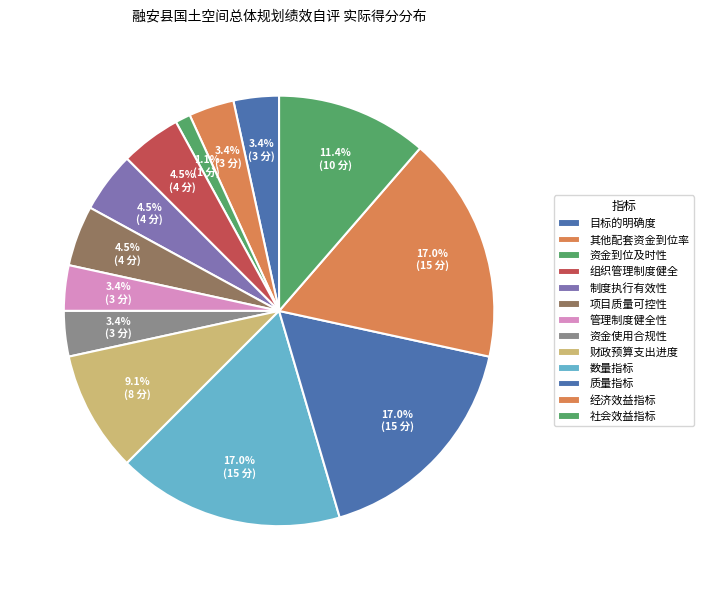

Rank the categories by value from lowest to highest.

资金到位及时性, 目标的明确度, 其他配套资金到位率, 管理制度健全性, 资金使用合规性, 组织管理制度健全, 制度执行有效性, 项目质量可控性, 财政预算支出进度, 社会效益指标, 数量指标, 质量指标, 经济效益指标